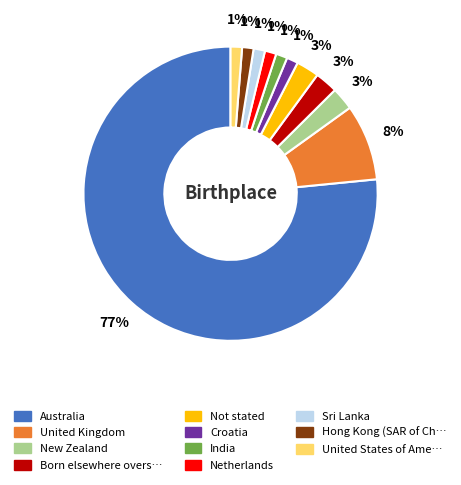

Does any single category account for the majority?

Yes